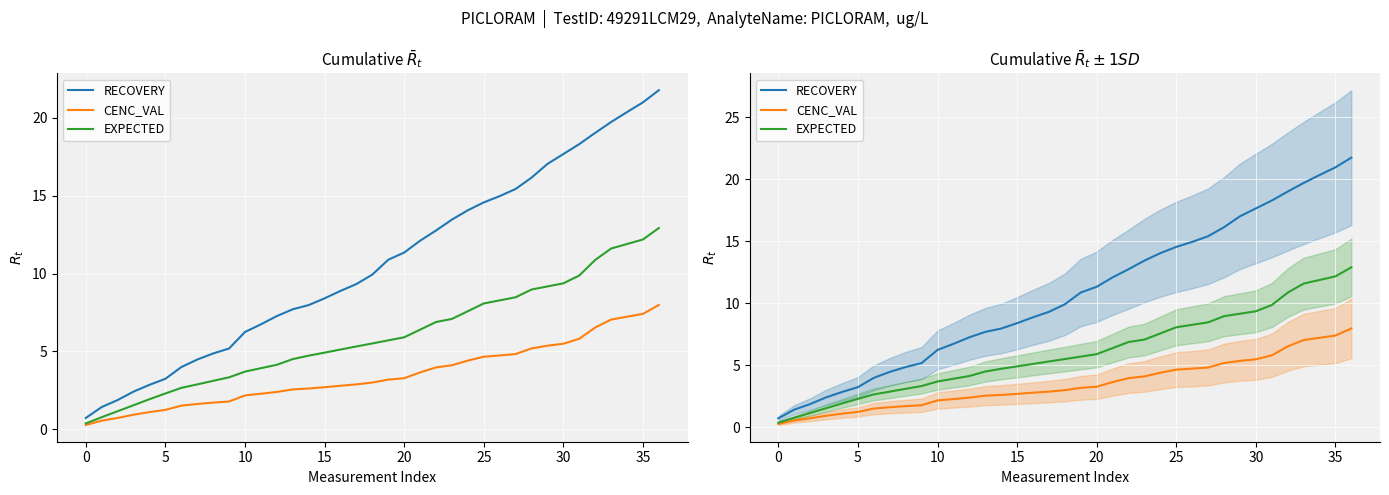

What is the minimum value shown in the chart?

0.3